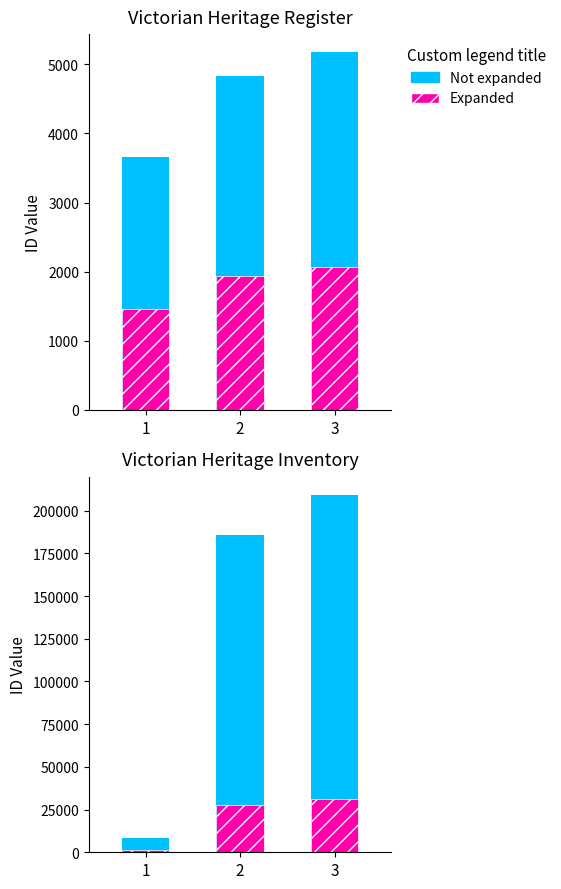

How many bars are there in each group?

2